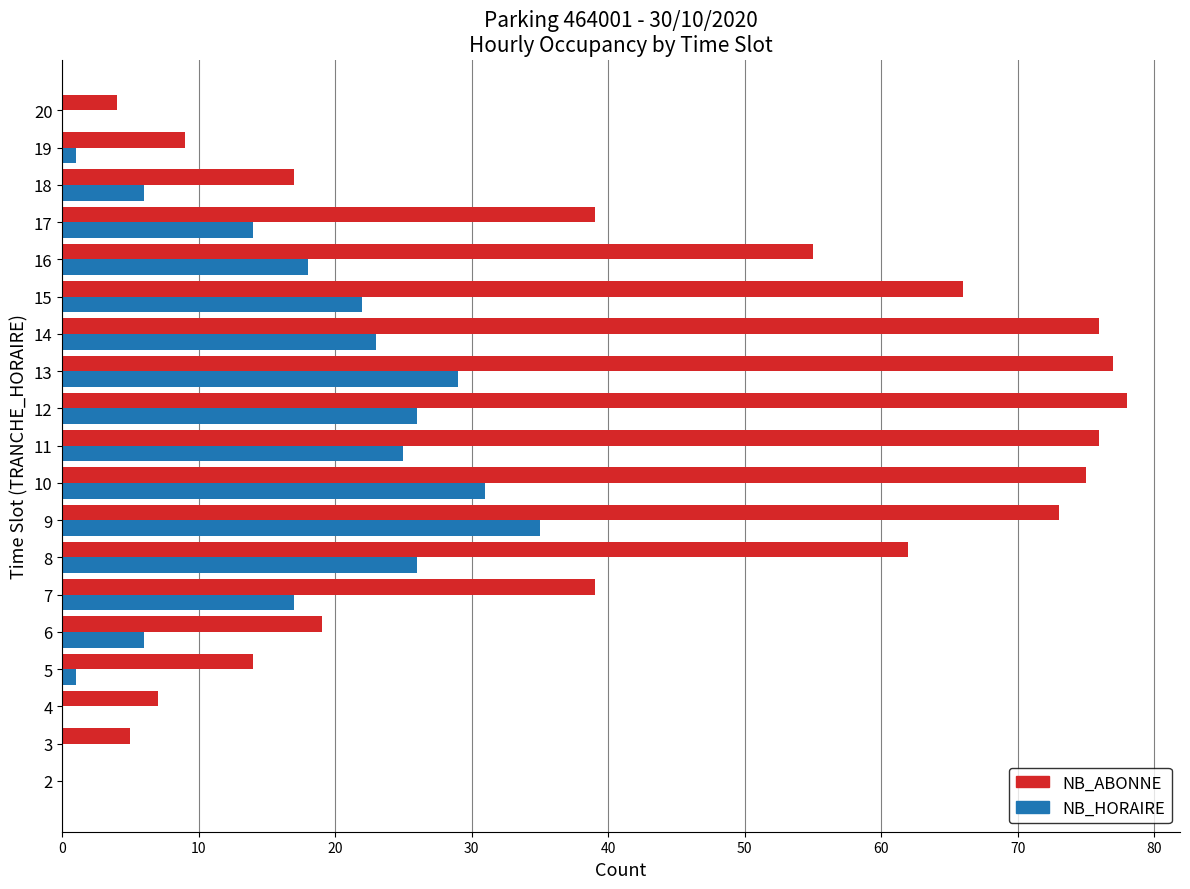

What are all the series names shown in the legend?

NB_ABONNE, NB_HORAIRE